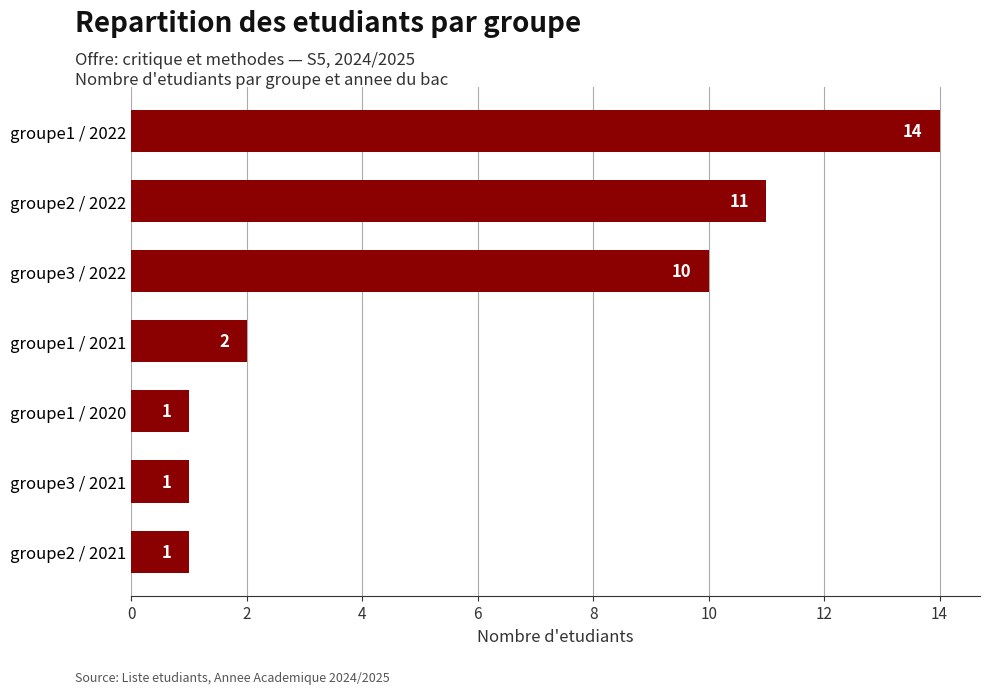

Which category has the highest value across all series?

groupe1 / 2022